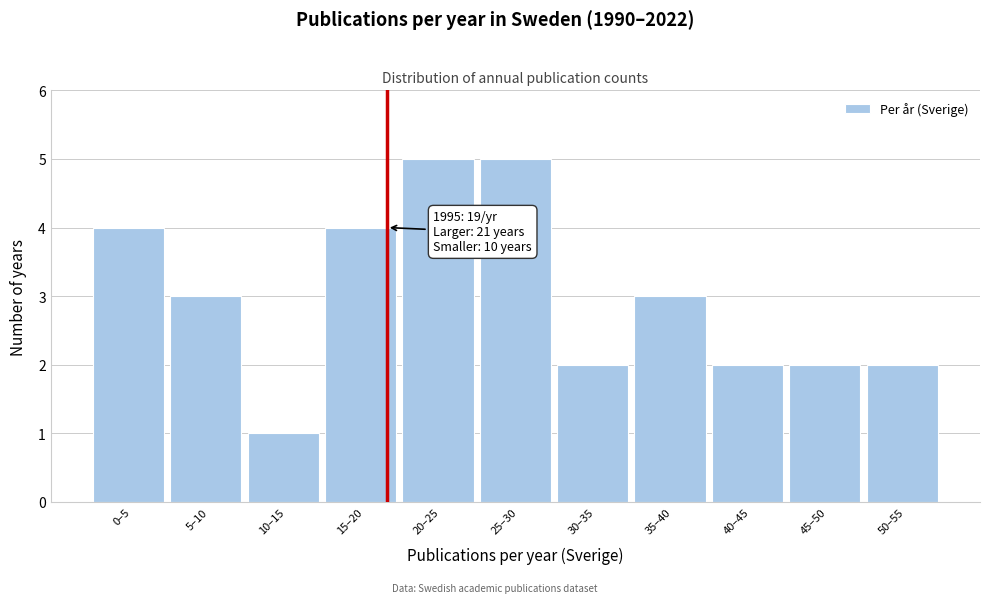

Reading left to right, what are all the values shown in this chart?

0–5=4	5–10=3	10–15=1	15–20=4	20–25=5	25–30=5	30–35=2	35–40=3	40–45=2	45–50=2	50–55=2